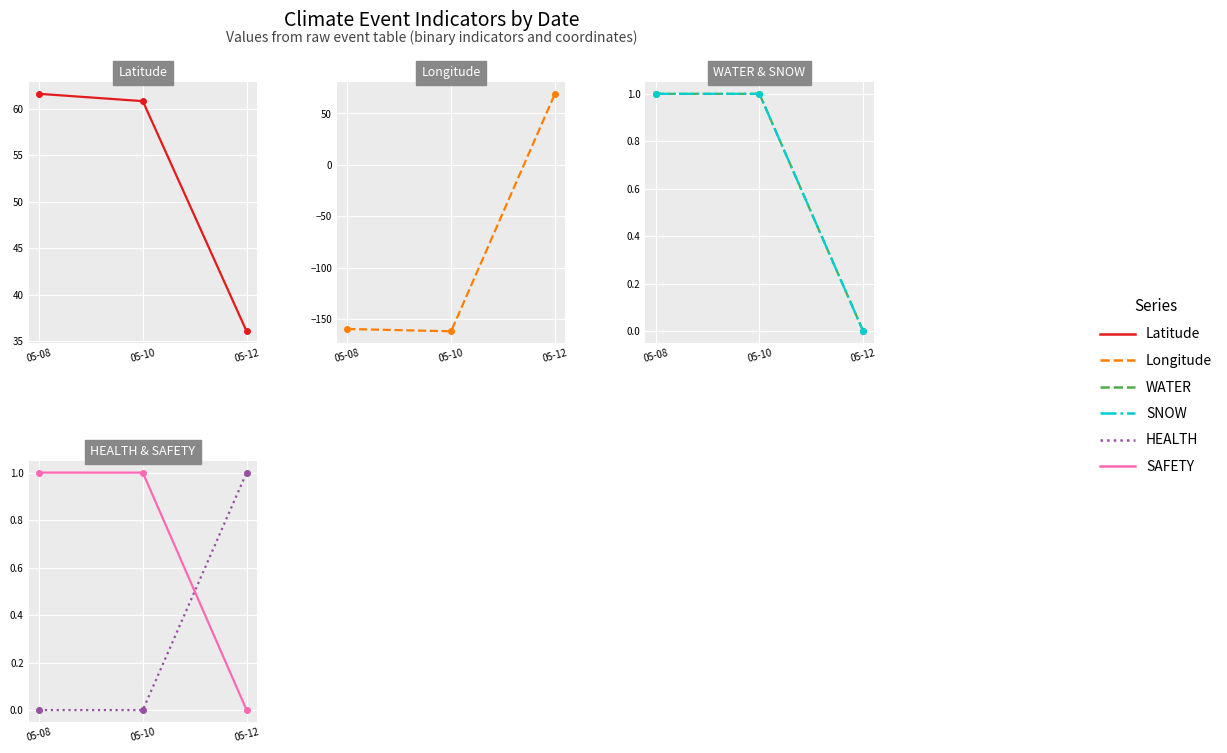

What is the sum of the SNOW values at 05-08 and 05-10?

2.0